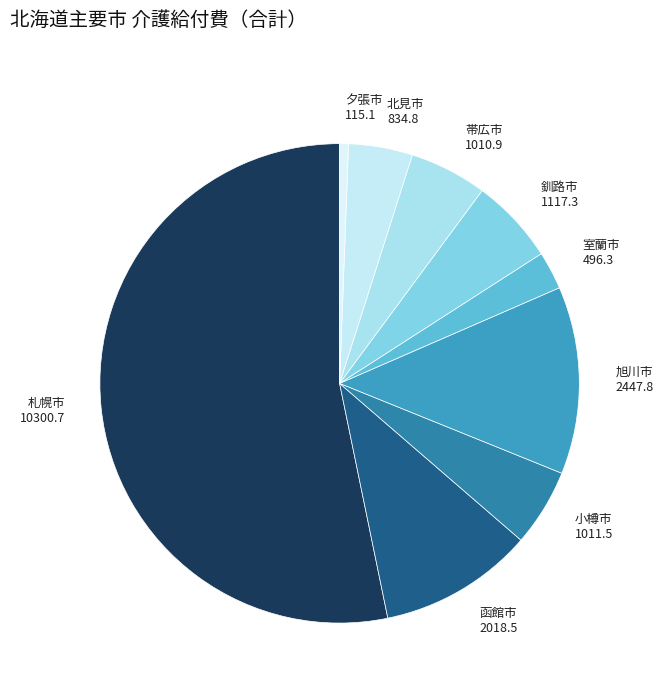

How many slices are in this pie chart?

9